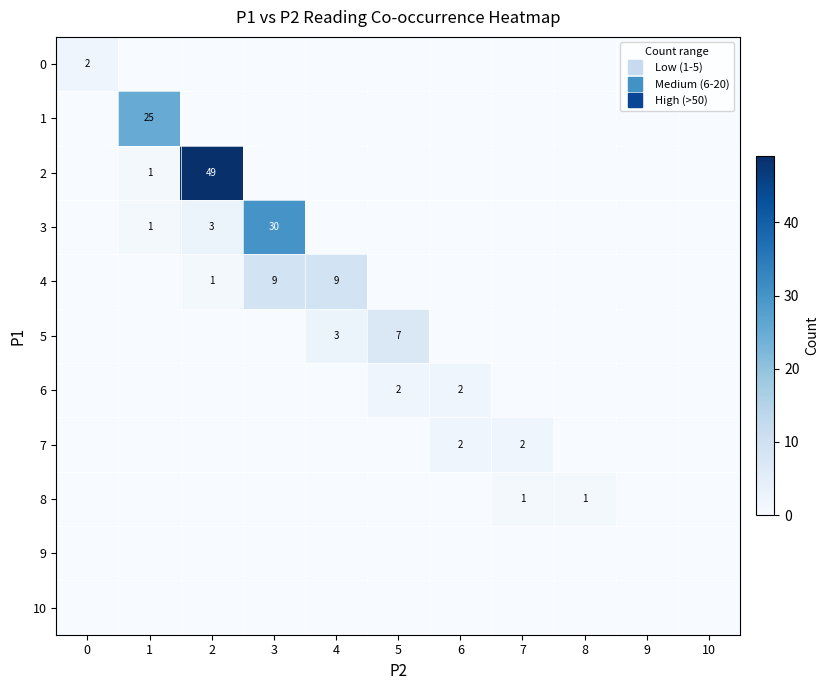

The value of 8 at 7 is 1. True or false?

True